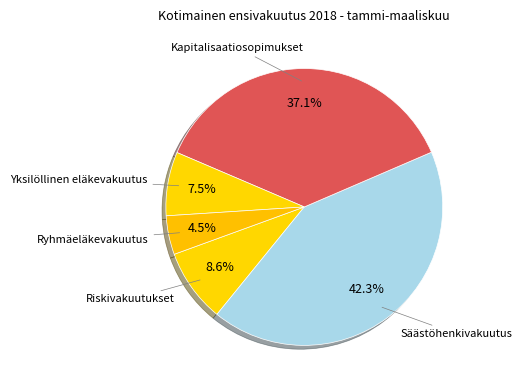

How many slices are in this pie chart?

5